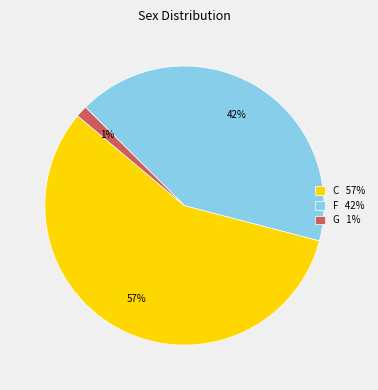

Count the number of slices in the pie.

3